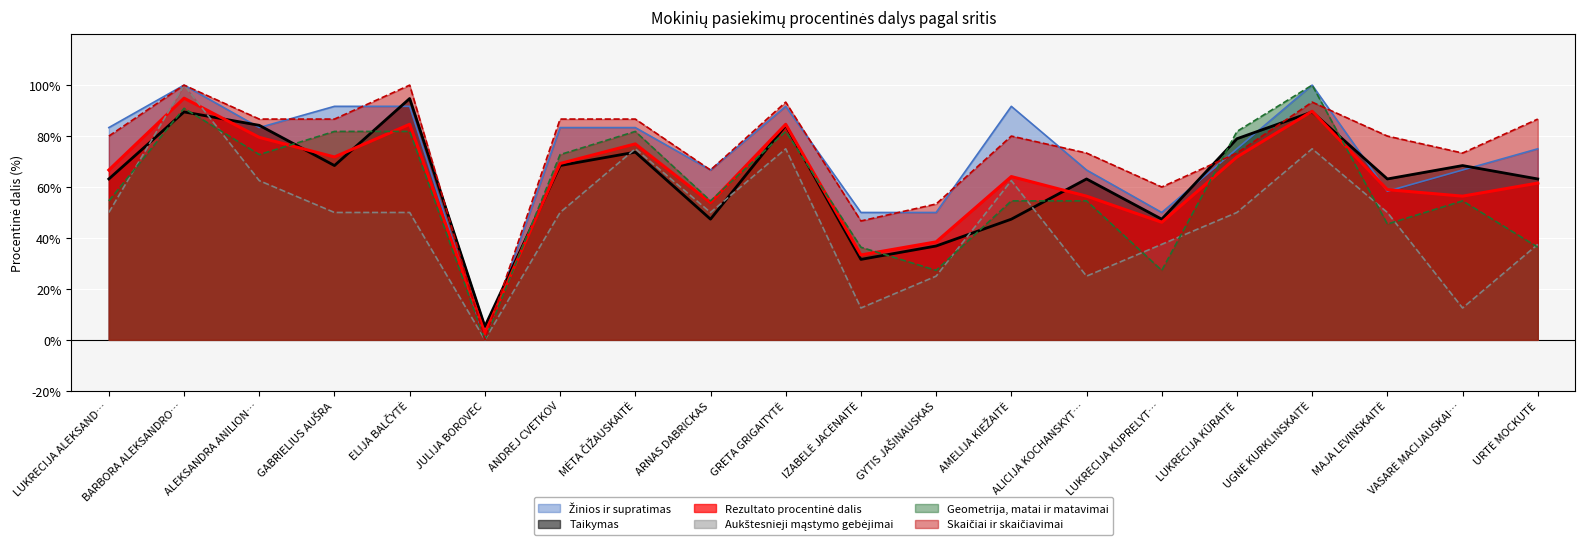

What is the maximum value shown in the chart?

100.0